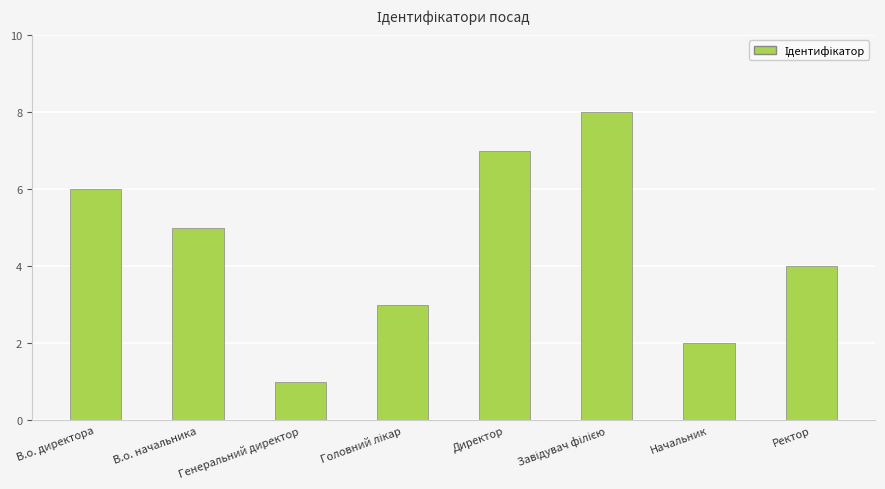

What is the change in value from В.о. директора to Генеральний директор?

-5